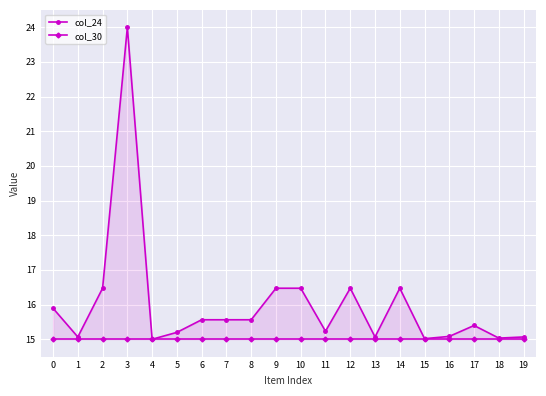

Which series has the largest range (max minus min)?

col_24